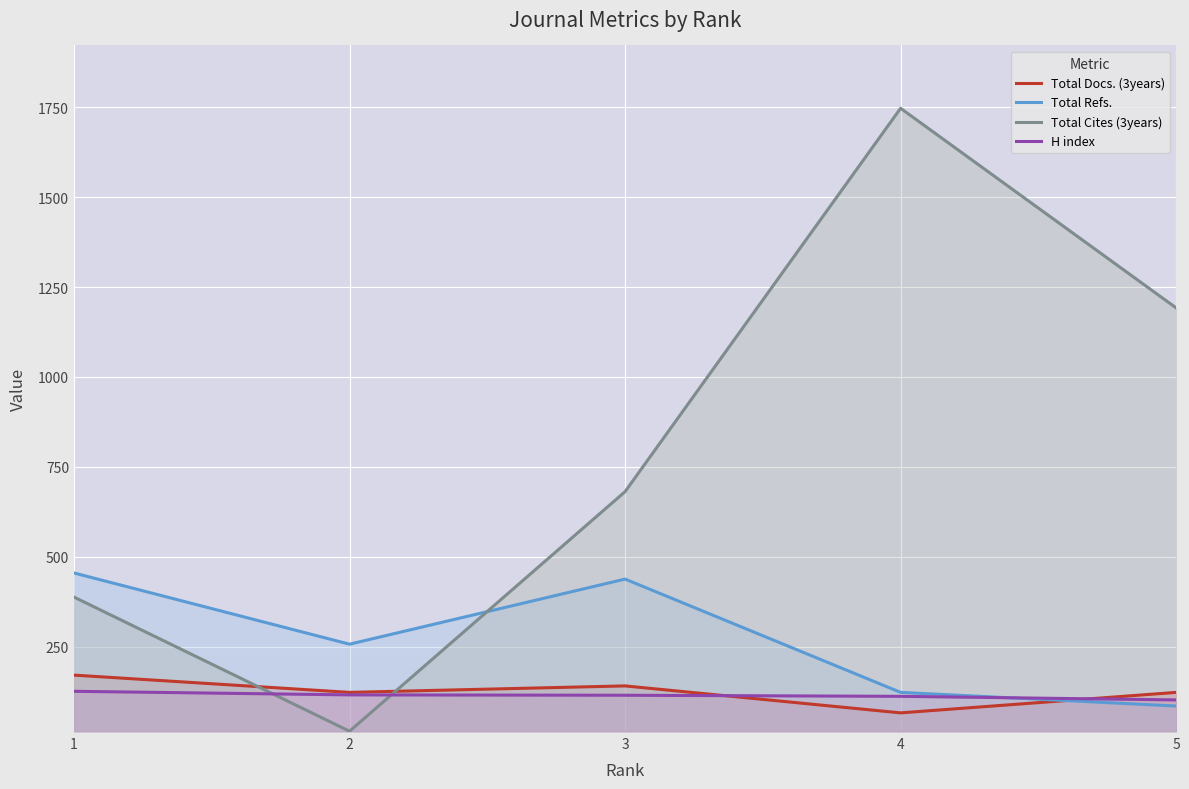

Rank the series by their maximum value, from lowest to highest.

H index, Total Docs. (3years), Total Refs., Total Cites (3years)